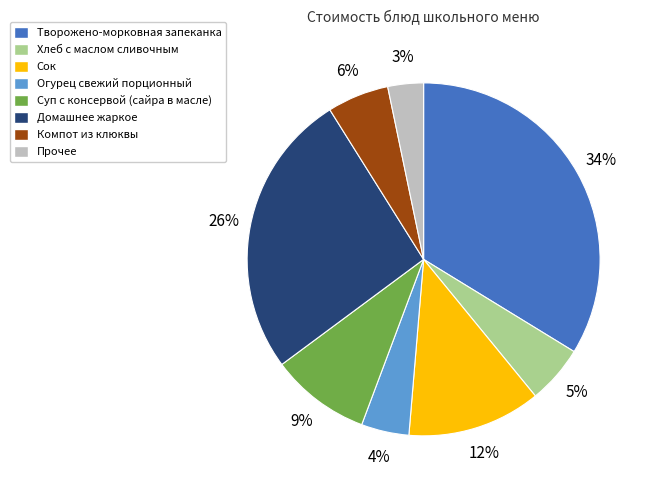

Does any single category account for the majority?

No